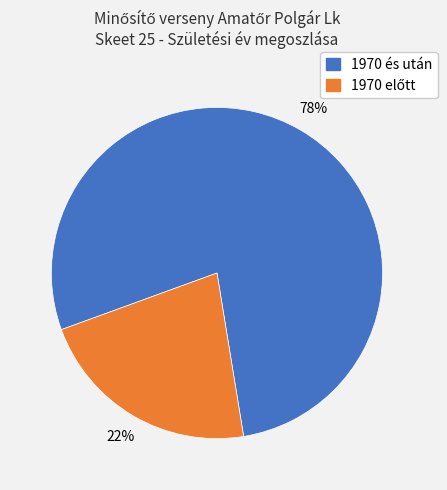

To the nearest percent, what is the average slice percentage?

50%